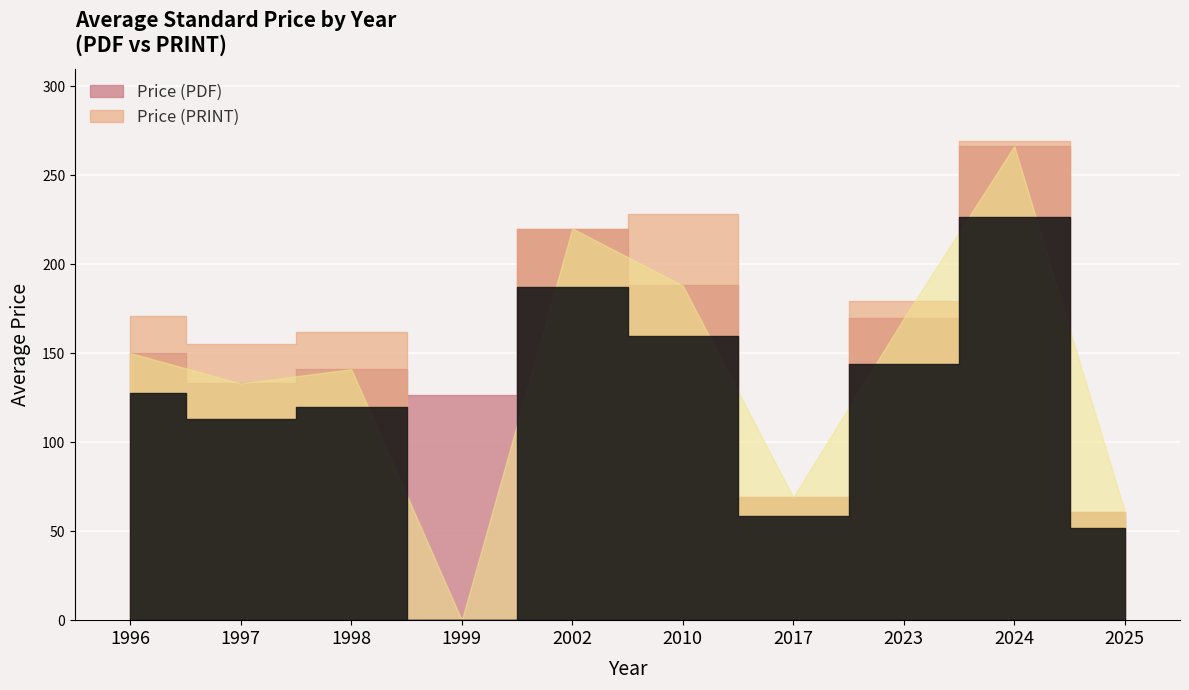

What are all the series names shown in the legend?

Price (PDF), Price (PRINT)